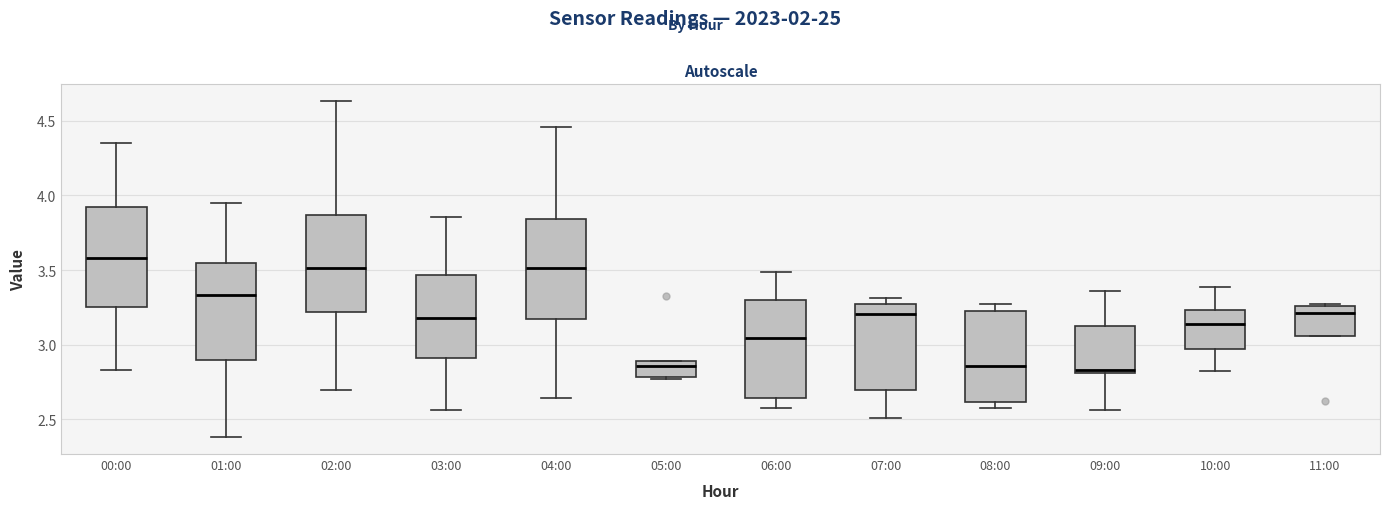

Reading left to right, read every box against the y-axis: the position of its median line, the range the box covers, and the ends of its whiskers. The values are not printed on the chart, so give them approximately, as read against the axis.

00:00: median 3.60, box 3.25 to 3.95, whiskers 2.85 to 4.35
01:00: median 3.35, box 2.90 to 3.55, whiskers 2.40 to 3.95
02:00: median 3.50, box 3.20 to 3.85, whiskers 2.70 to 4.65
03:00: median 3.20, box 2.90 to 3.45, whiskers 2.55 to 3.85
04:00: median 3.50, box 3.15 to 3.85, whiskers 2.65 to 4.45
05:00: median 2.85, box 2.80 to 2.90, whiskers 2.75 to 2.90
06:00: median 3.05, box 2.65 to 3.30, whiskers 2.55 to 3.50
07:00: median 3.20, box 2.70 to 3.25, whiskers 2.50 to 3.30
08:00: median 2.85, box 2.60 to 3.25, whiskers 2.55 to 3.25 (just above the box's upper edge)
09:00: median 2.85, box 2.80 to 3.10, whiskers 2.55 to 3.35
10:00: median 3.15, box 2.95 to 3.25, whiskers 2.85 to 3.40
11:00: median 3.20, box 3.05 to 3.25, whiskers 3.05 to 3.25